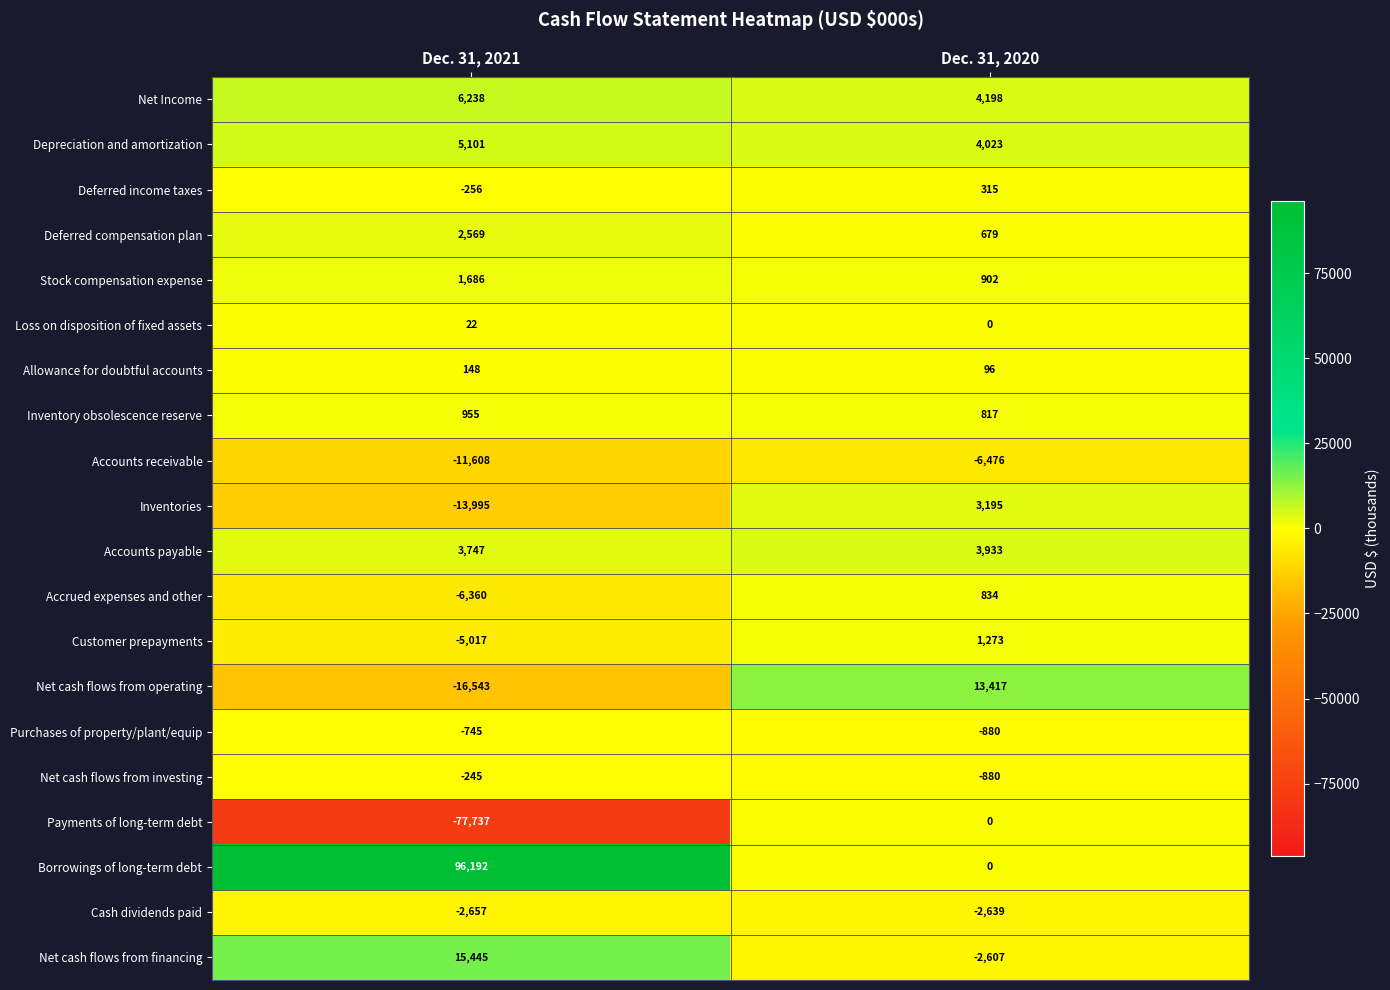

The value of Stock compensation expense at Dec. 31, 2020 is 902. True or false?

True